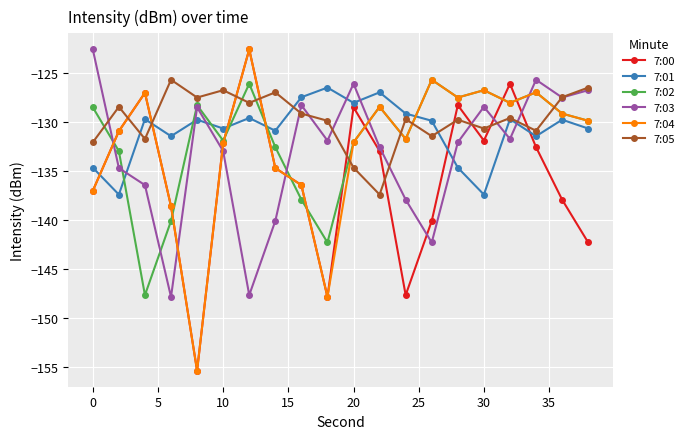

What is the highest value of the 7:04 series?

-122.6